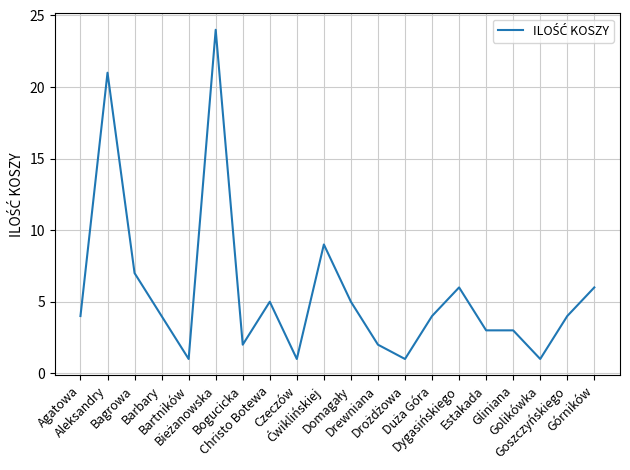

Which has a higher value, Górników or Drewniana?

Górników